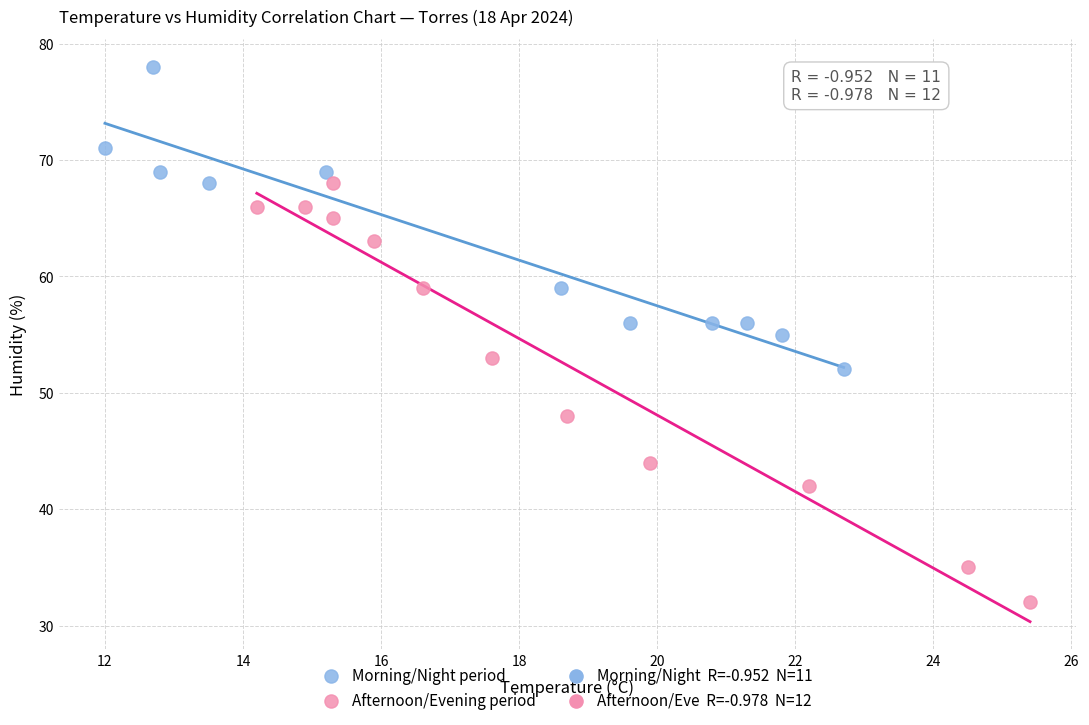

Which series reaches the maximum Y coordinate?

Morning/Night period